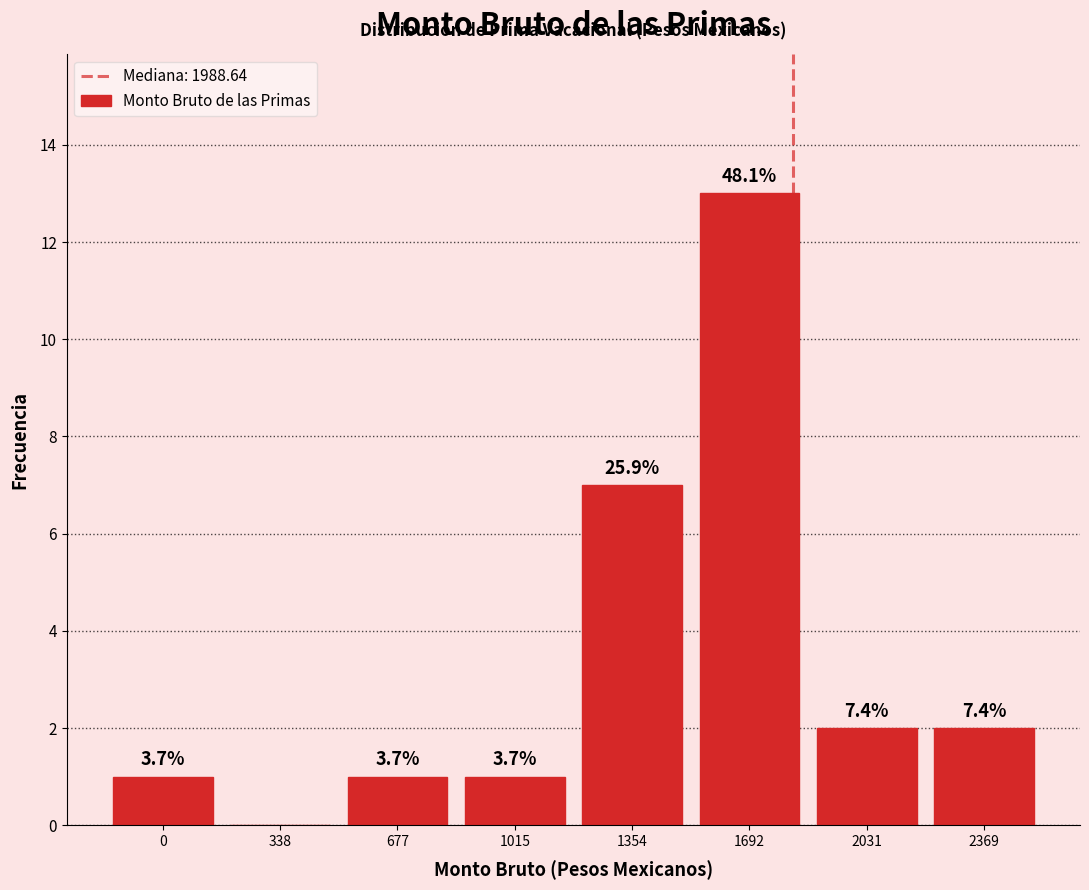

Are the bars horizontal?

No